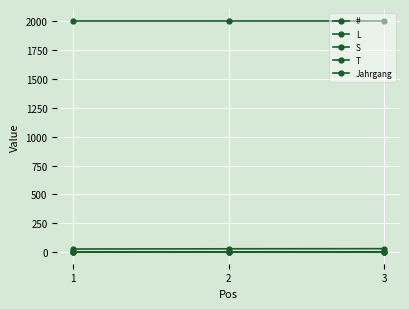

Reading left to right, extract all data points from this chart.

#: 1=28	2=30	3=31
L: 1=1	2=1	3=2
S: 1=2	2=1	3=1
T: 1=3	2=2	3=3
Jahrgang: 1=2004	2=2004	3=2004